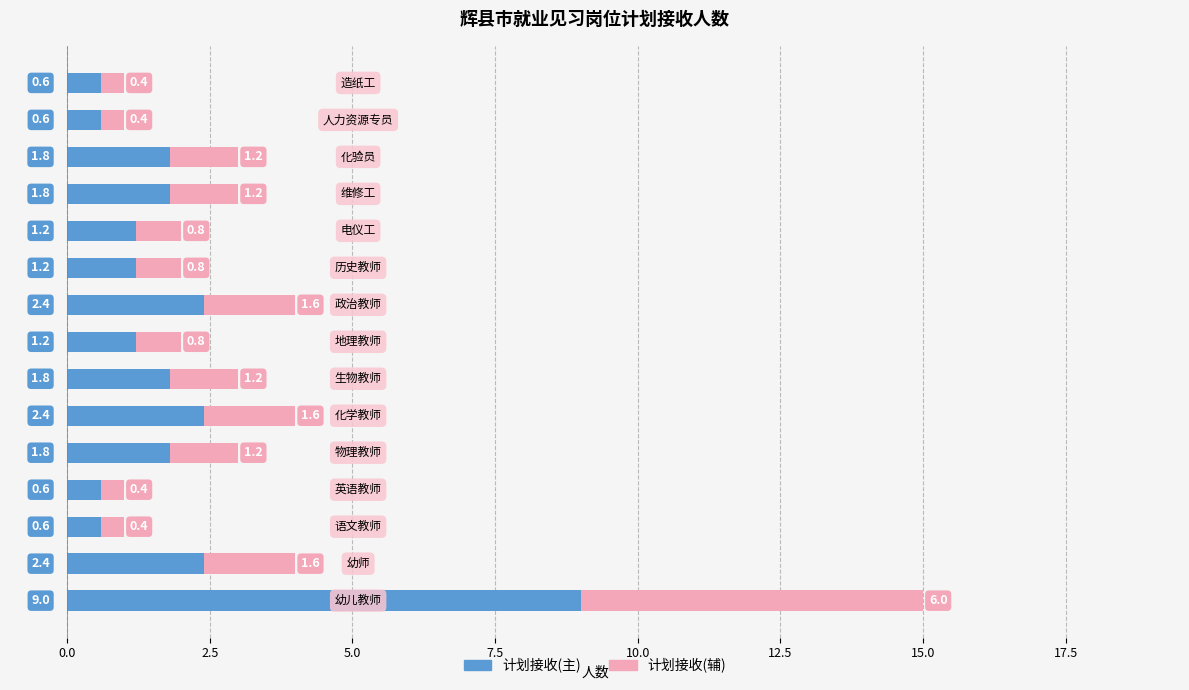

What is the difference between the maximum and minimum values in the 计划接收(主) series?

8.4